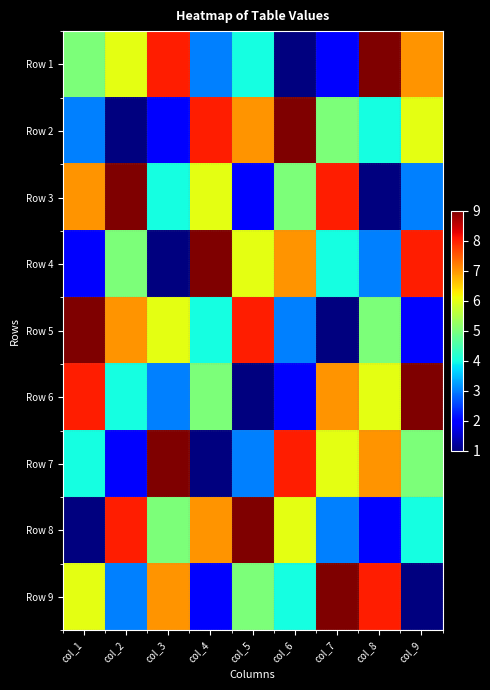

What is the difference between the highest and lowest values at col_5?

8